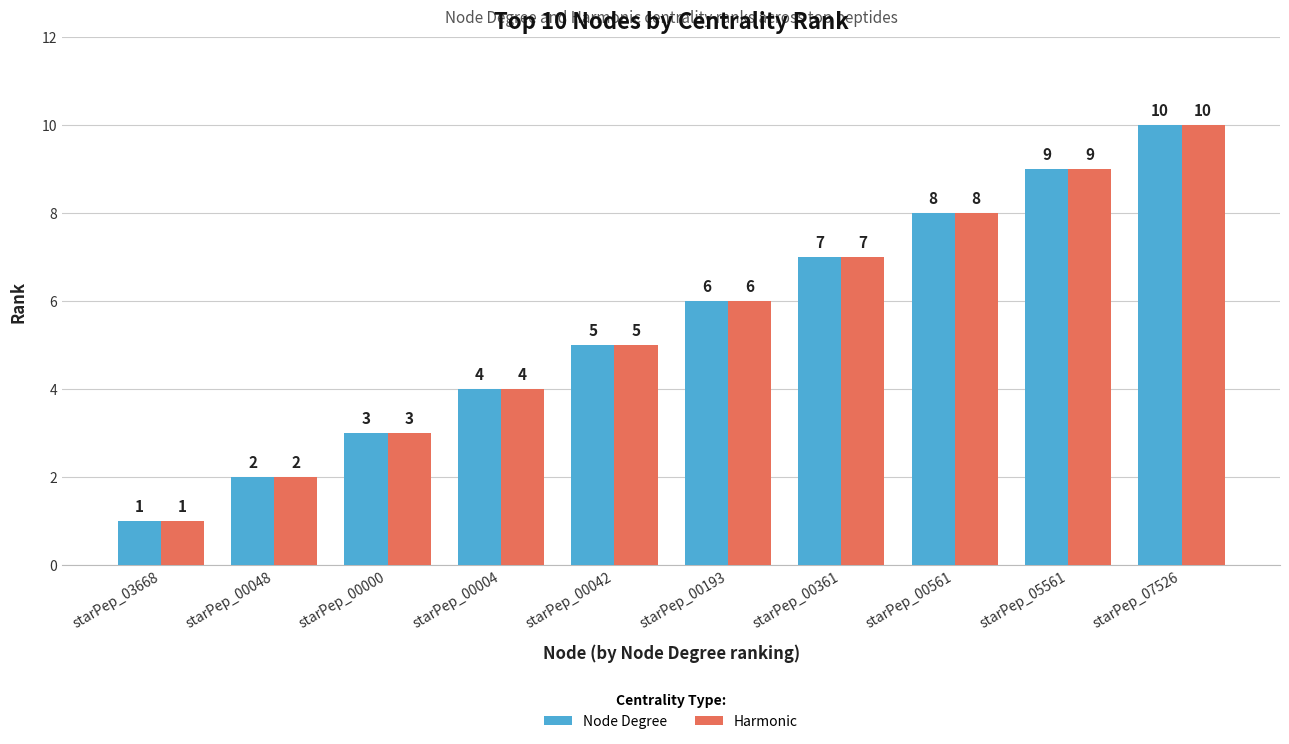

What is the total value across all series at starPep_00004?

8